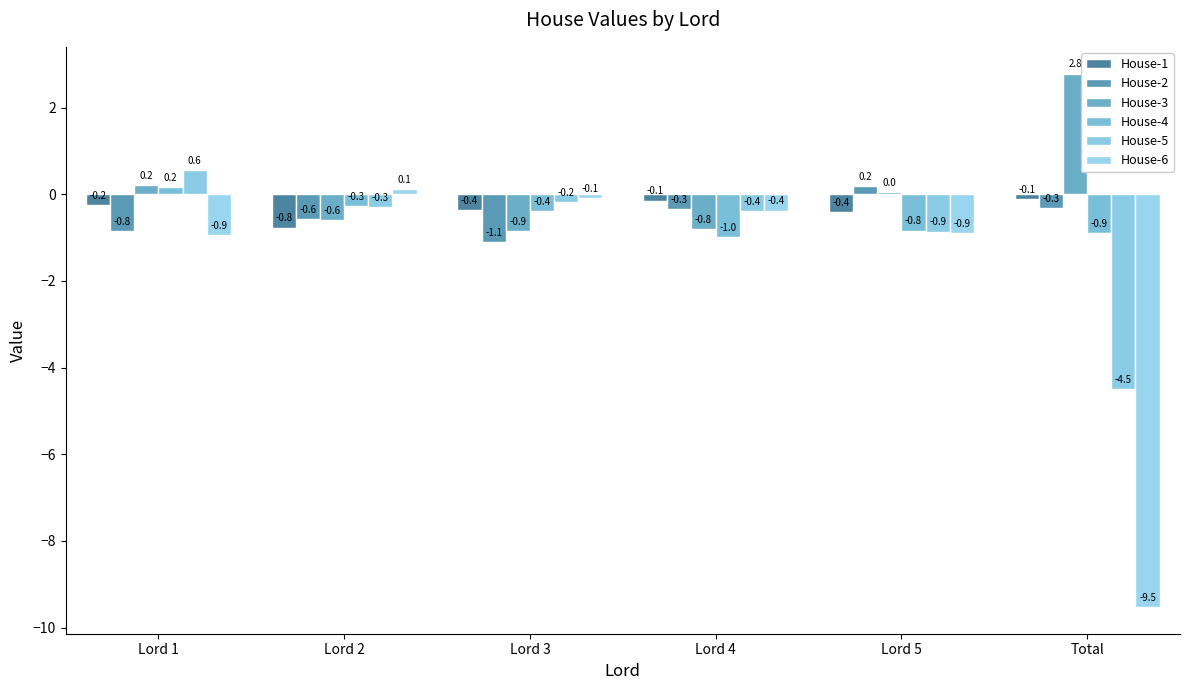

At which category is the sum across all series the highest?

Lord 1